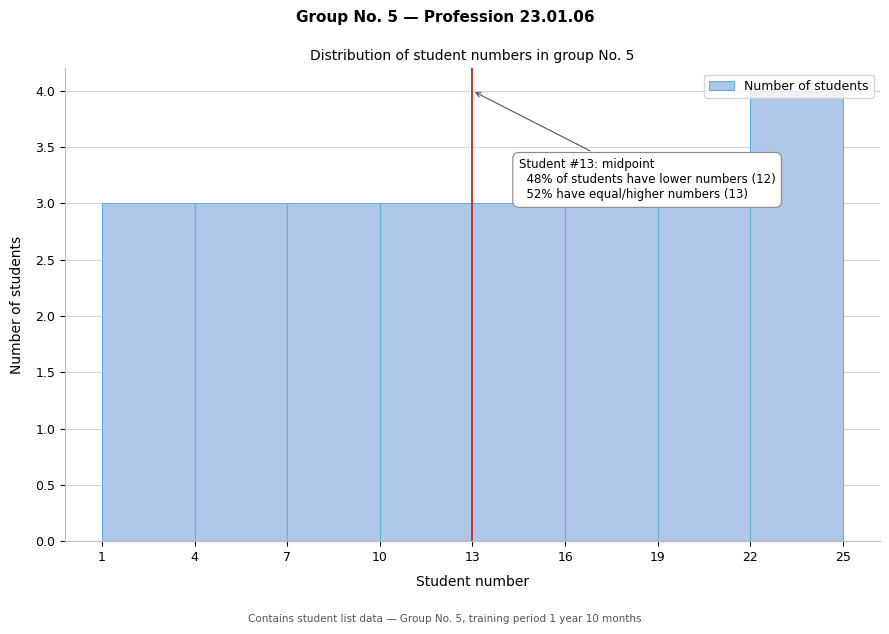

Which range on the x-axis has the tallest bar?

22 to 25